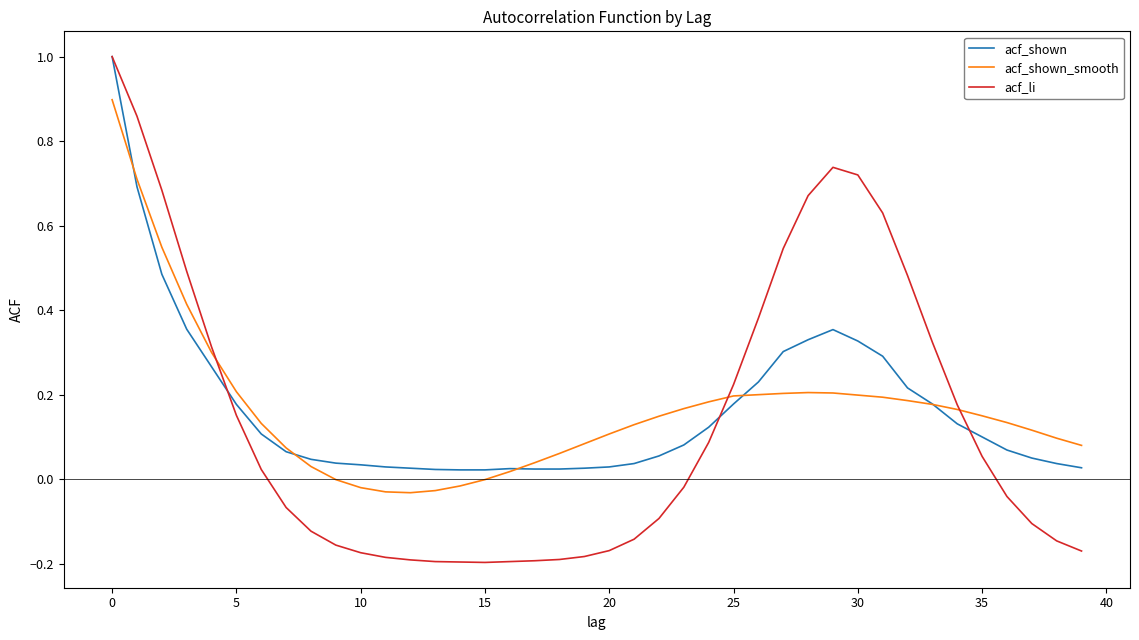

After their last crossing, which series has the higher values: acf_shown or acf_li?

acf_shown